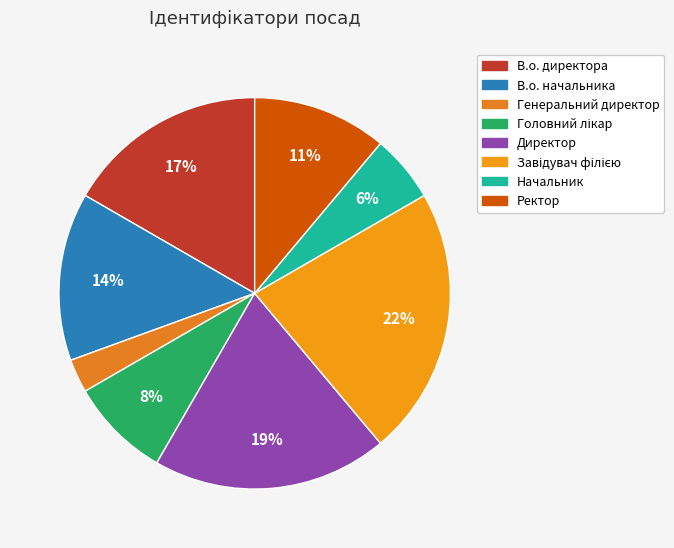

Rank the categories by value from lowest to highest.

Генеральний директор, Начальник, Головний лікар, Ректор, В.о. начальника, В.о. директора, Директор, Завідувач філією